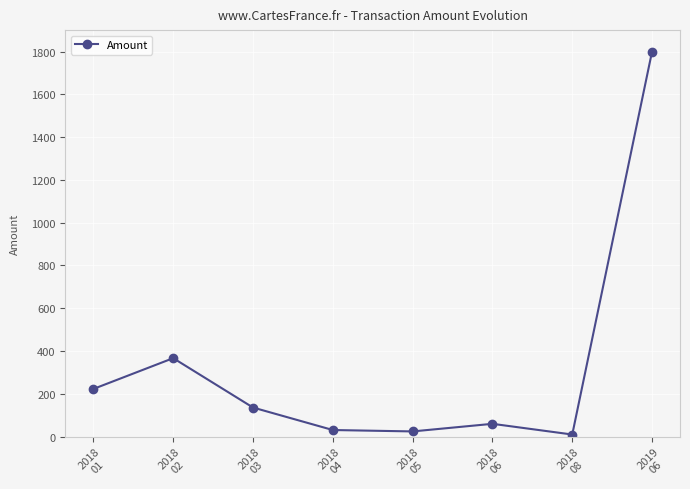

What is the value of the 2nd point from the left?

366.3